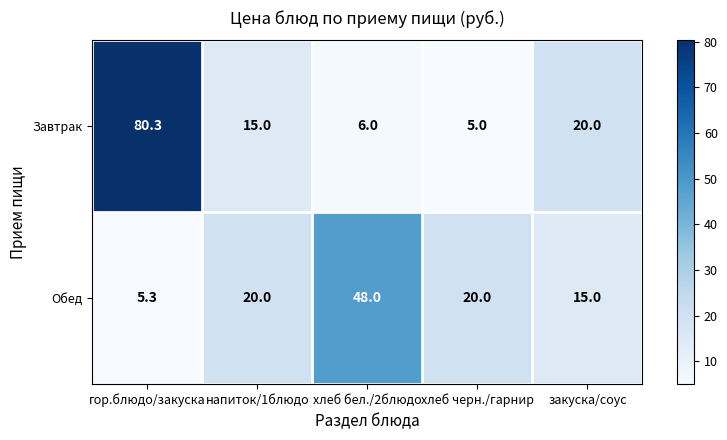

What is the sum of the Завтрак values at напиток/1блюдо and хлеб бел./2блюдо?

21.0